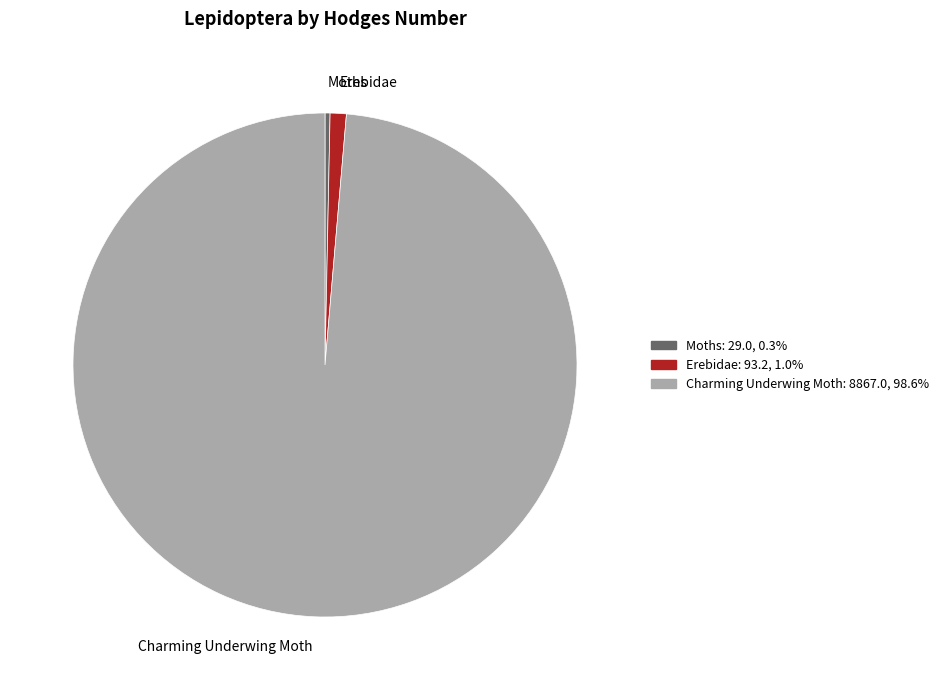

Is Erebidae the majority of the pie?

No